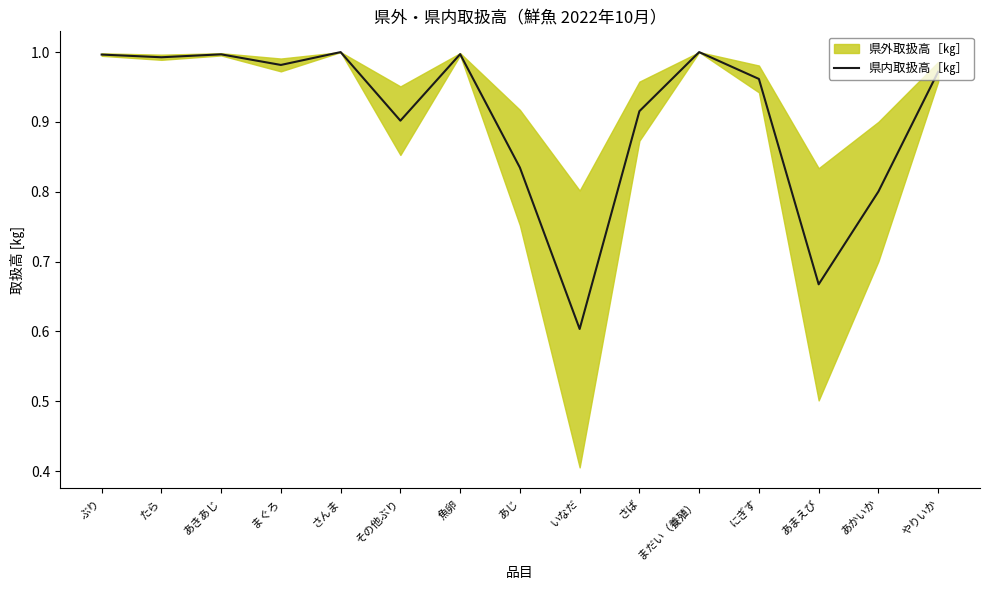

What is the difference between the values at その他ぶり and あかいか?

0.1